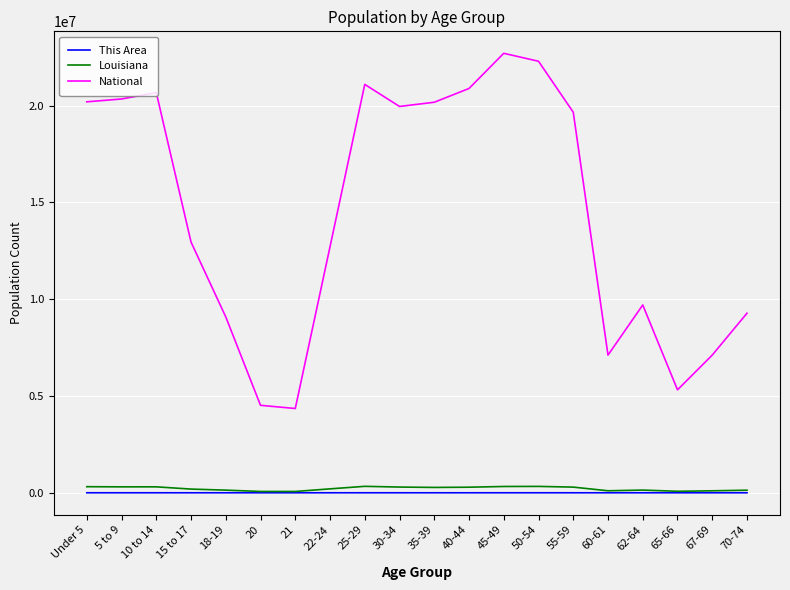

True or false: National and Louisiana cross at least once.

False